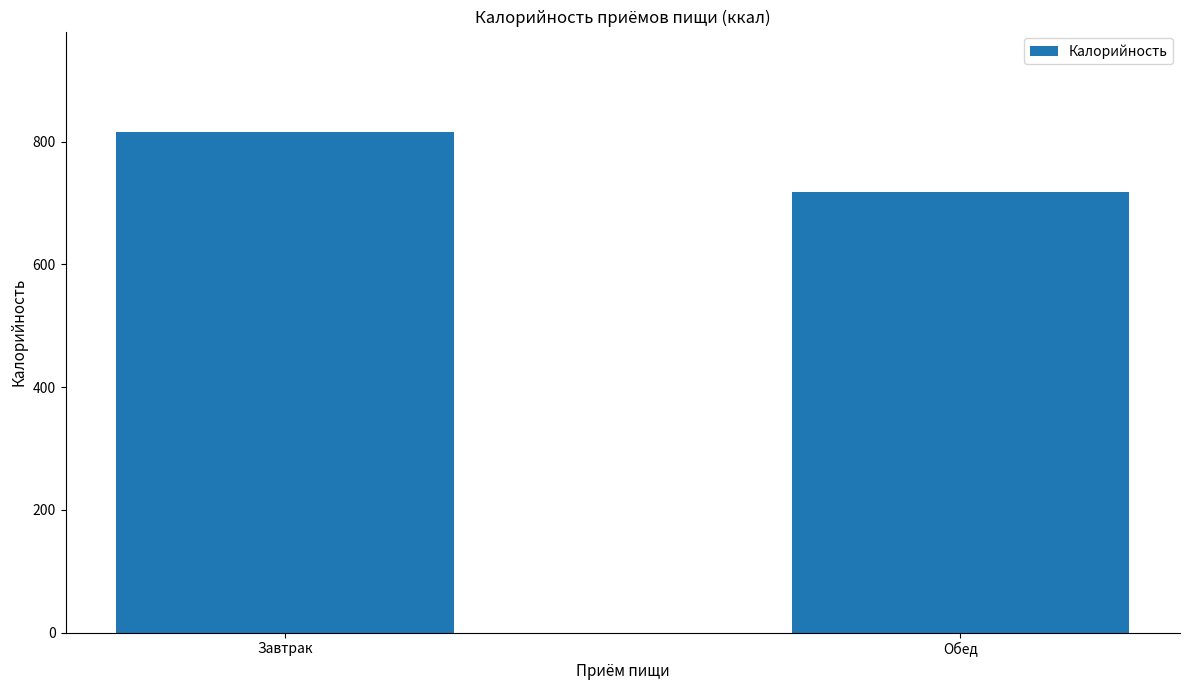

What is the greatest value displayed?

816